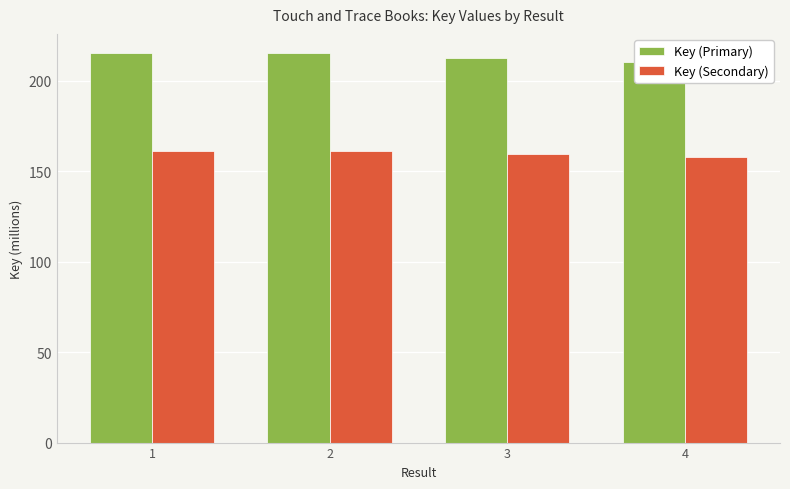

Reading left to right, transcribe all the data shown in this chart.

Key (Primary): 215.2	215.2	212.6	210.7
Key (Secondary): 161.4	161.4	159.4	158.0